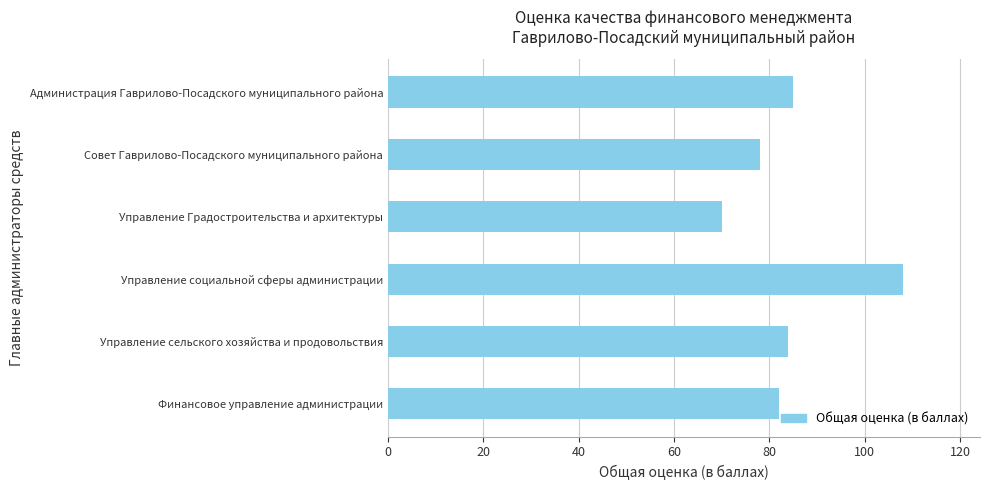

What is the difference between the second highest and minimum values?

15